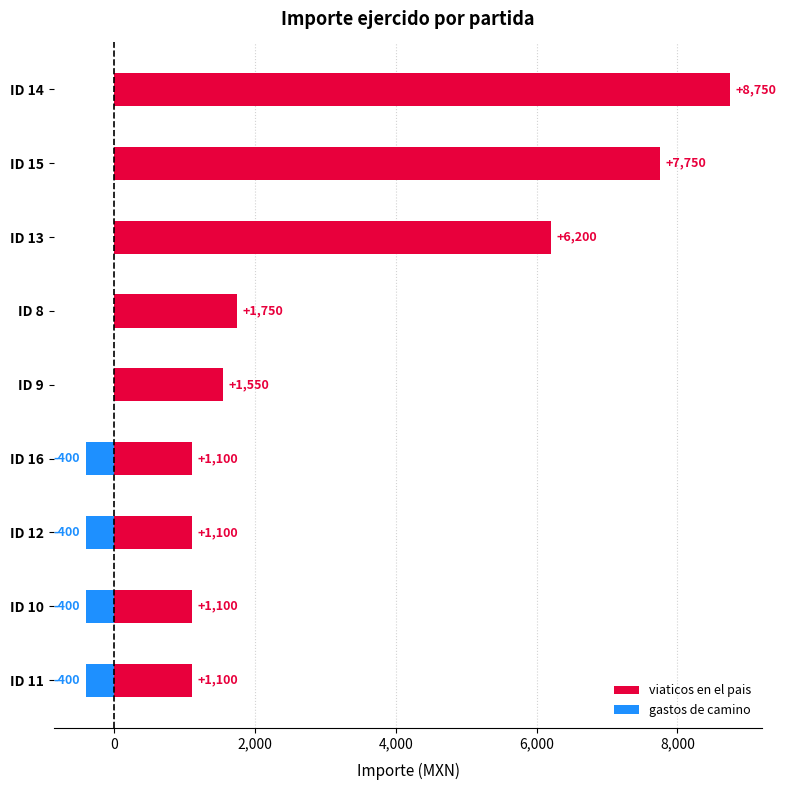

What is the spread (max minus min) of values at ID 10?

1500